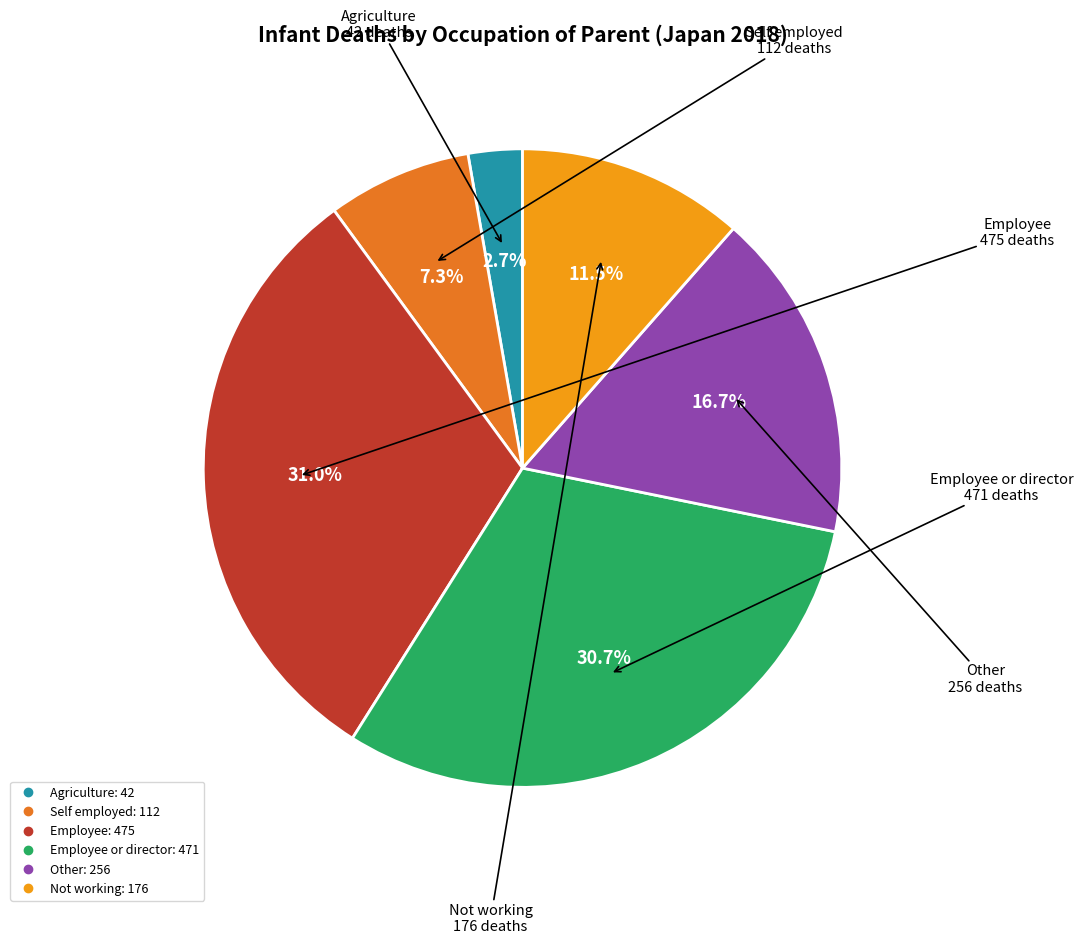

Does any single category account for the majority?

No